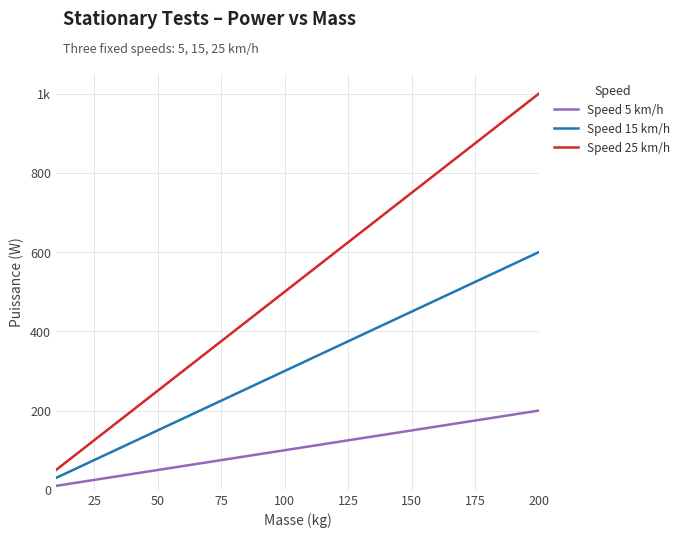

Reading left to right, extract all data points from this chart.

Speed 5 km/h: 10	20	30	40	50	60	70	80	90	100	110	120	130	140	150	160	170	180	190	200
Speed 15 km/h: 30	60	90	120	150	180	210	240	270	300	330	360	390	420	450	480	510	540	570	600
Speed 25 km/h: 50	100	150	200	250	300	350	400	450	500	550	600	650	700	750	800	850	900	950	1000